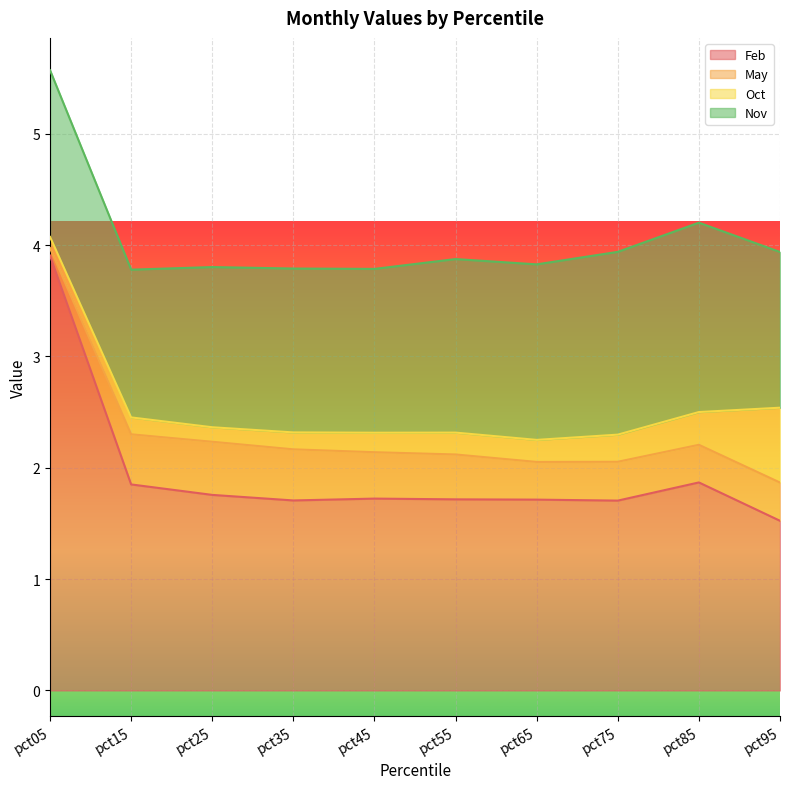

At which label does Feb reach its peak?

pct05